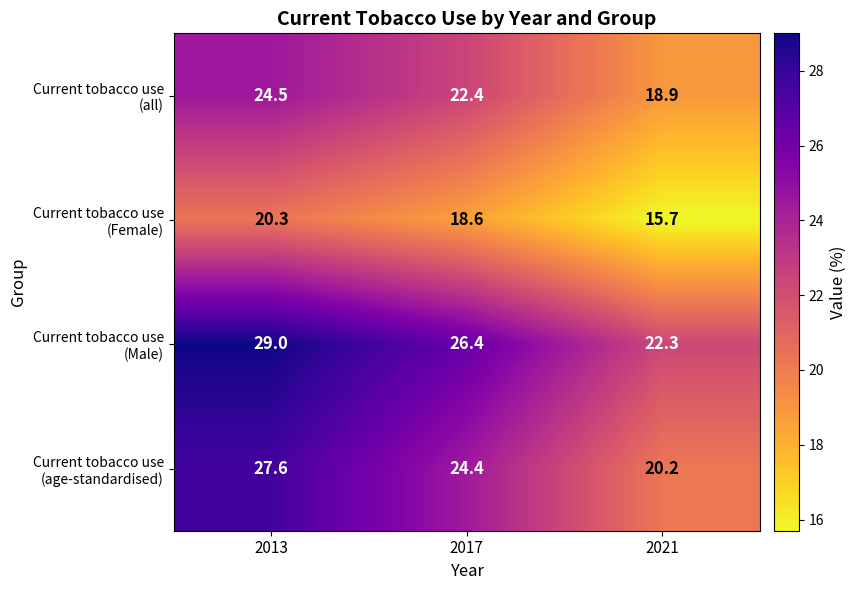

At which category is the sum across all series the highest?

2013